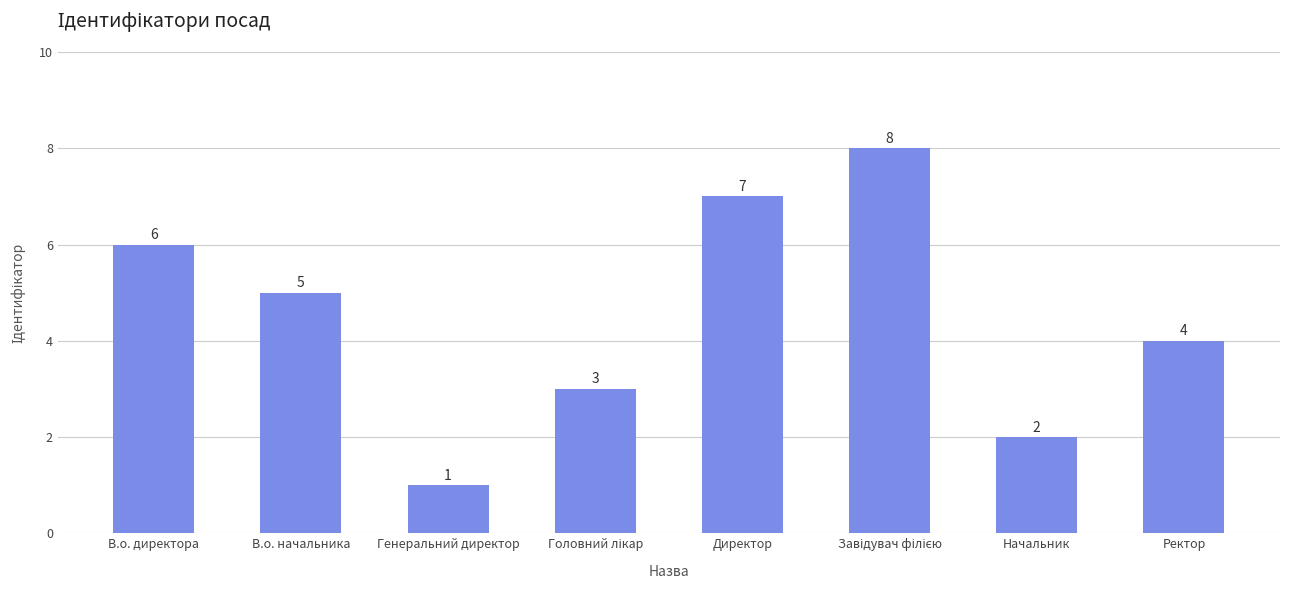

What is the label of the 8th bar from the left?

Ректор